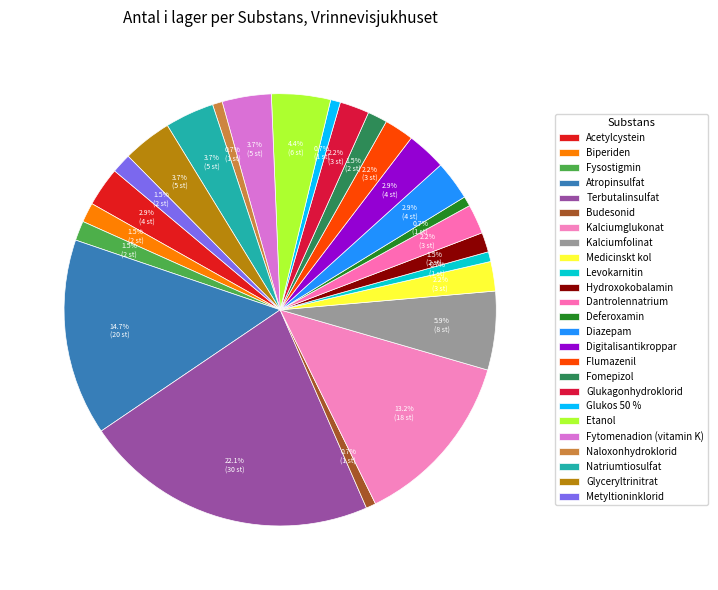

Does Glukagonhydroklorid represent more than half of the total?

No